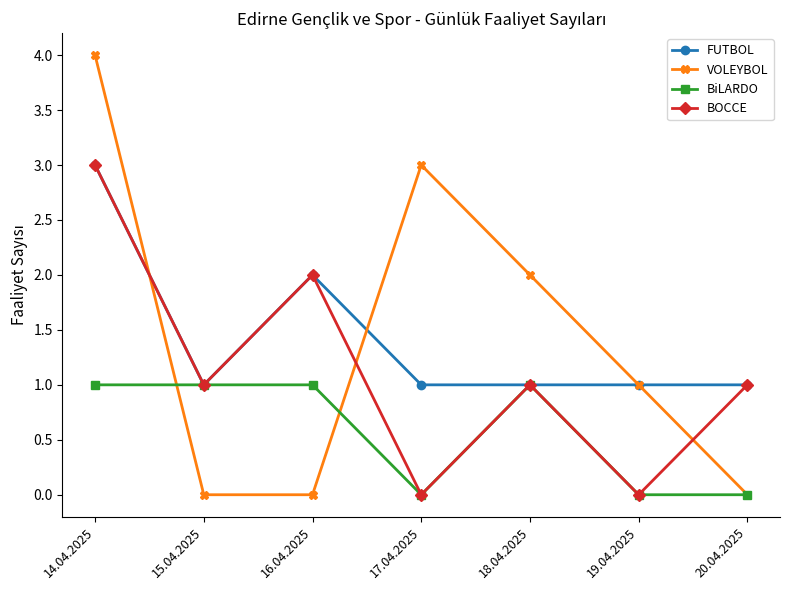

At which category is the sum across all series the highest?

14.04.2025